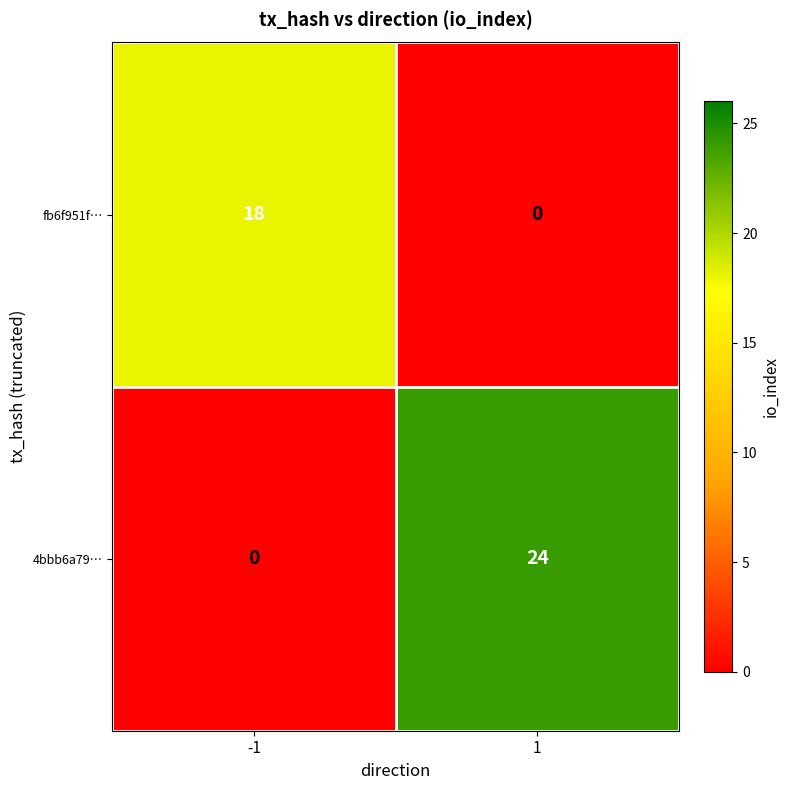

Is the value of 4bbb6a79… at 1 greater than the value of fb6f951f… at 1?

Yes